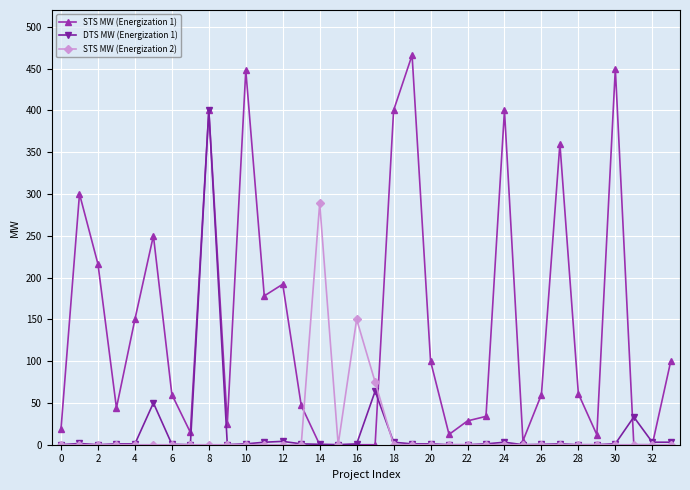

How many data points in STS MW (Energization 1) are less than 60?

16